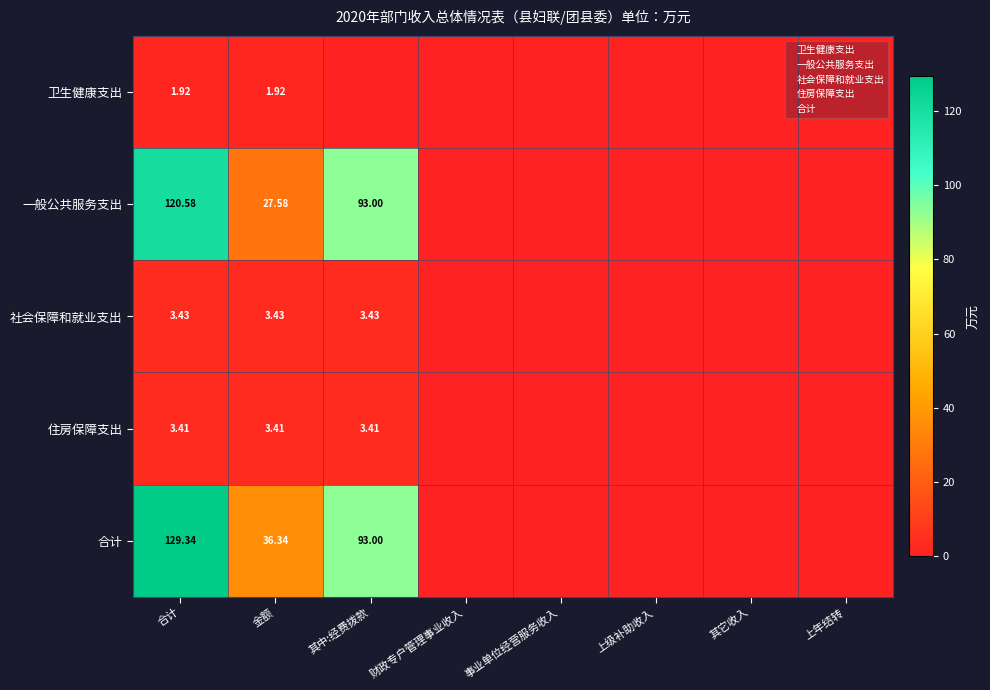

At which category does the chart reach its minimum across all series?

其中:经费拨款